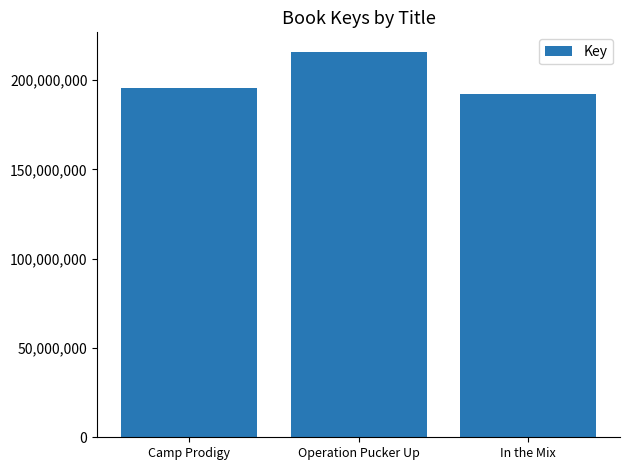

What is the maximum value shown in the chart?

215937079